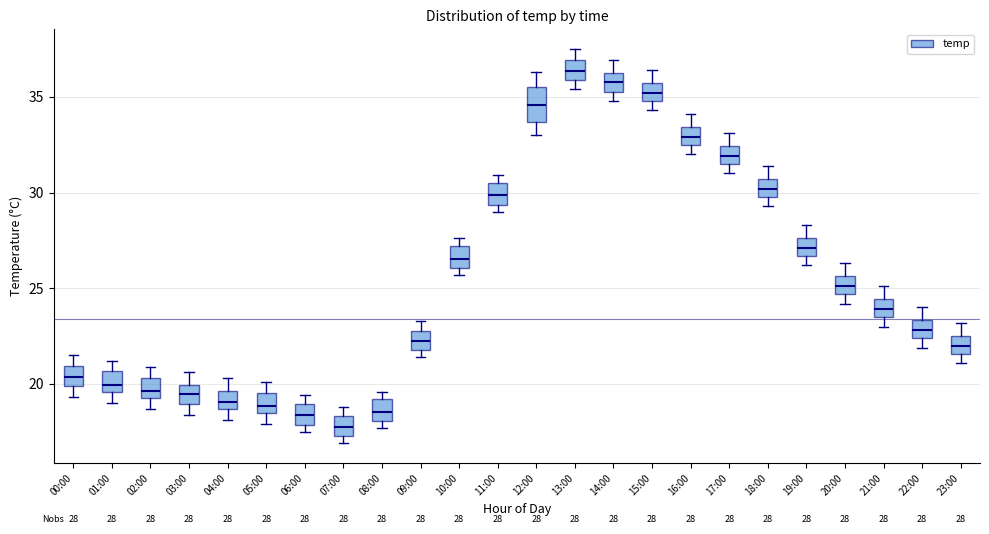

Which box is the tallest, from its lower edge to its upper edge?

12:00